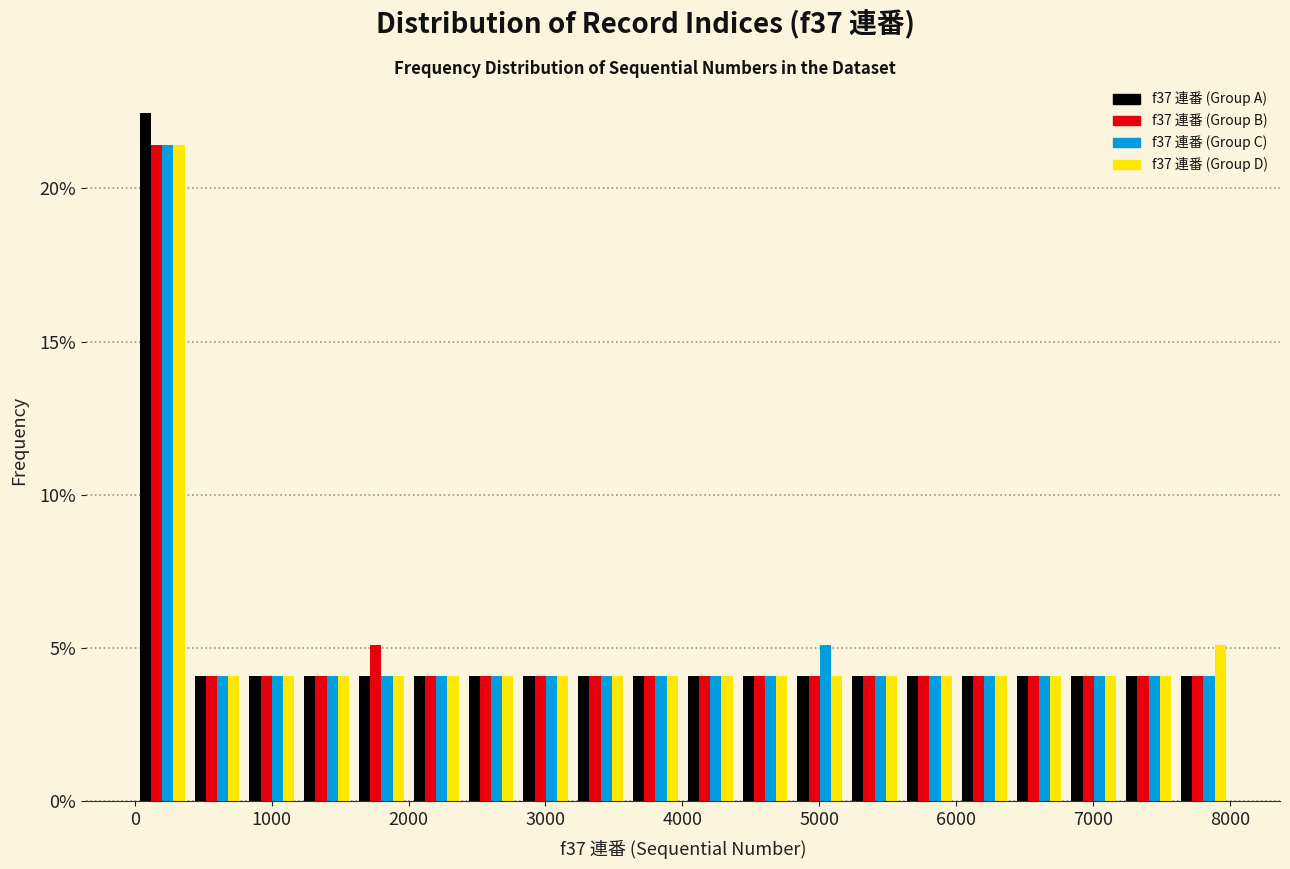

What is the height of the f37 連番 (Group C) bar covering 2400 to 2800 on the x-axis? Neither the bar edges nor the heights are printed on the chart, so give them approximately, as read against the axes.

4.0